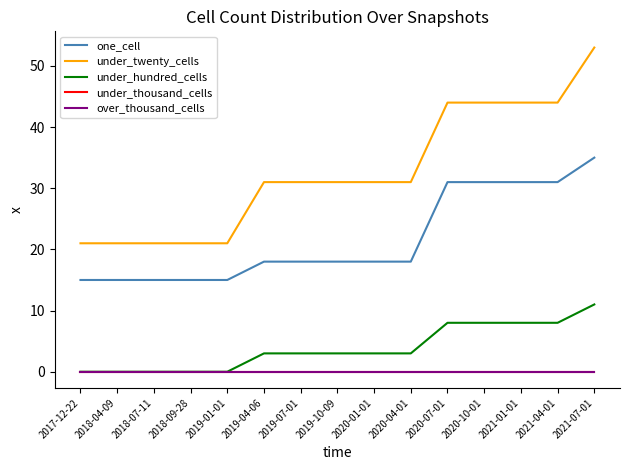

Rank the series at 2018-04-09 from highest to lowest value.

under_twenty_cells, one_cell, under_hundred_cells, under_thousand_cells, over_thousand_cells